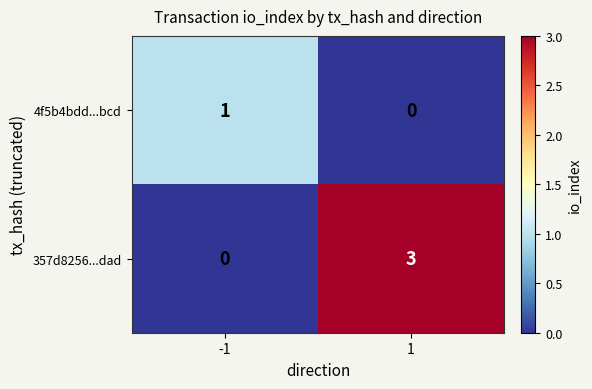

True or false: 357d8256...dad has a value of 0 at -1.

True